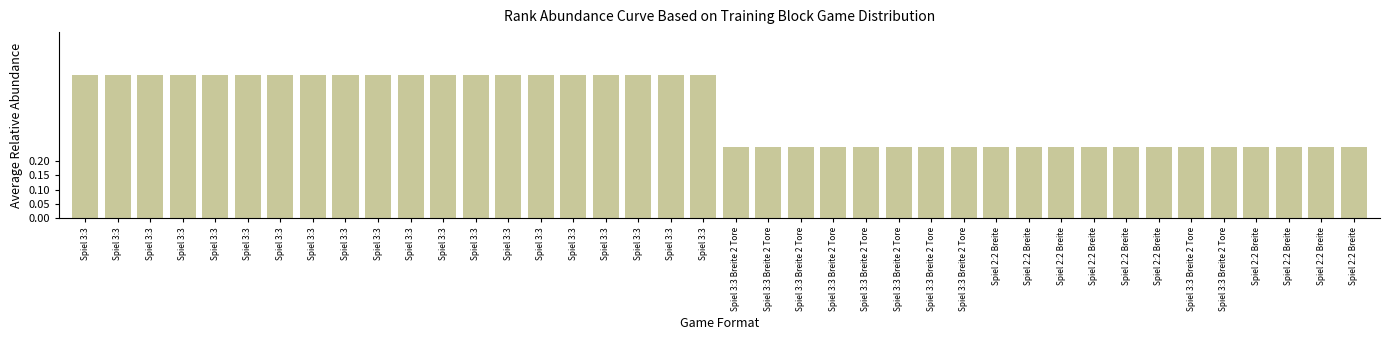

How many bars are there in total?

40